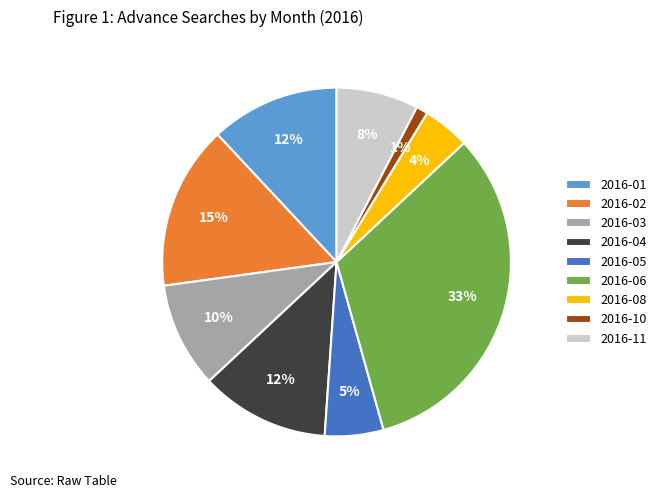

What is the smallest slice in the pie chart?

2016-10